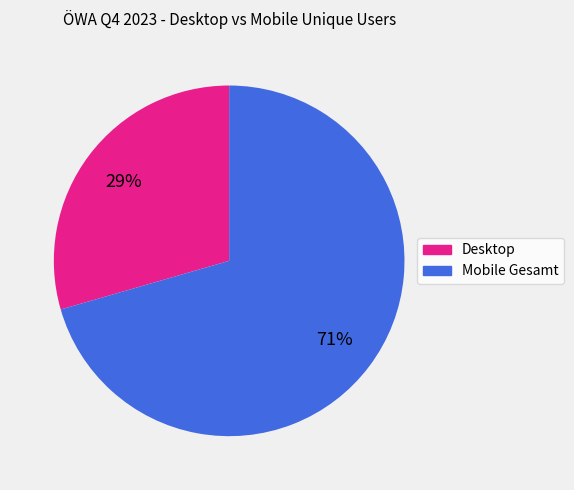

How many segments does this pie chart have?

2